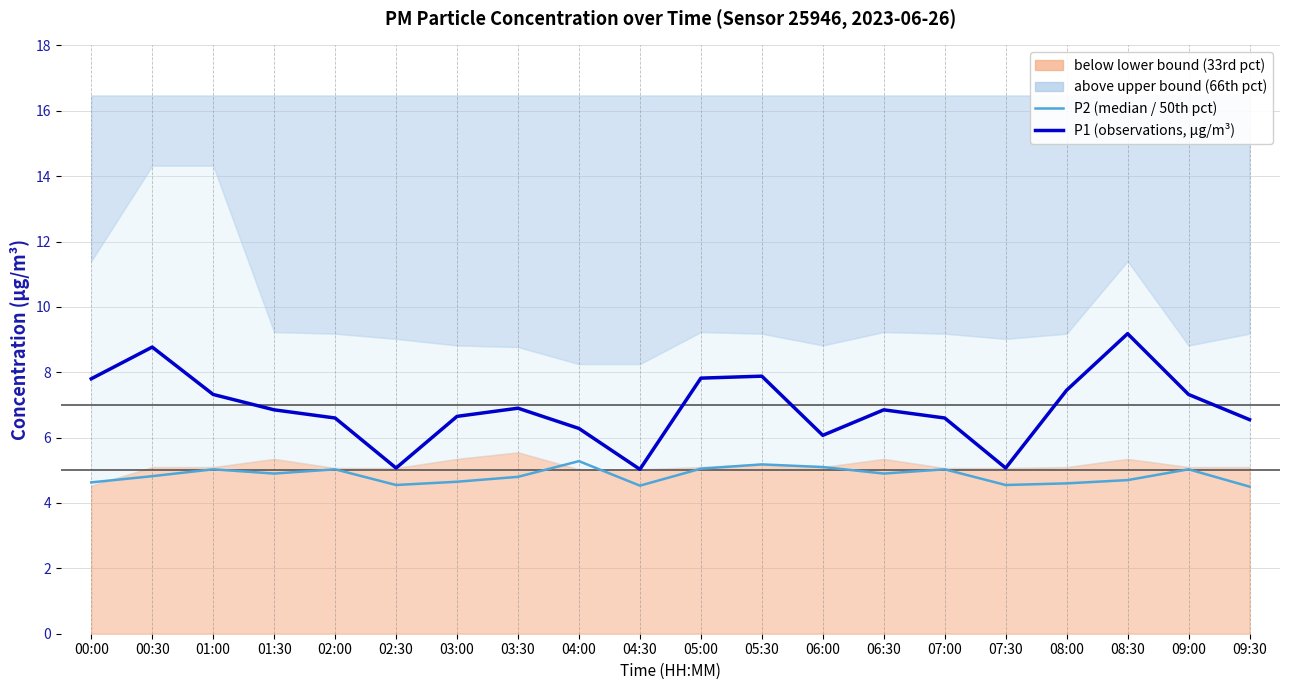

Reading left to right, list all the values displayed in this chart.

P2 (50th pct / median): 00:00=4.6	00:30=4.8	01:00=5.0	01:30=4.9	02:00=5.0	02:30=4.5	03:00=4.7	03:30=4.8	04:00=5.3	04:30=4.5	05:00=5.0	05:30=5.2	06:00=5.1	06:30=4.9	07:00=5.0	07:30=4.5	08:00=4.6	08:30=4.7	09:00=5.0	09:30=4.5
P1 (observations): 00:00=7.8	00:30=8.8	01:00=7.3	01:30=6.8	02:00=6.6	02:30=5.1	03:00=6.7	03:30=6.9	04:00=6.3	04:30=5.0	05:00=7.8	05:30=7.9	06:00=6.1	06:30=6.8	07:00=6.6	07:30=5.1	08:00=7.5	08:30=9.2	09:00=7.3	09:30=6.5